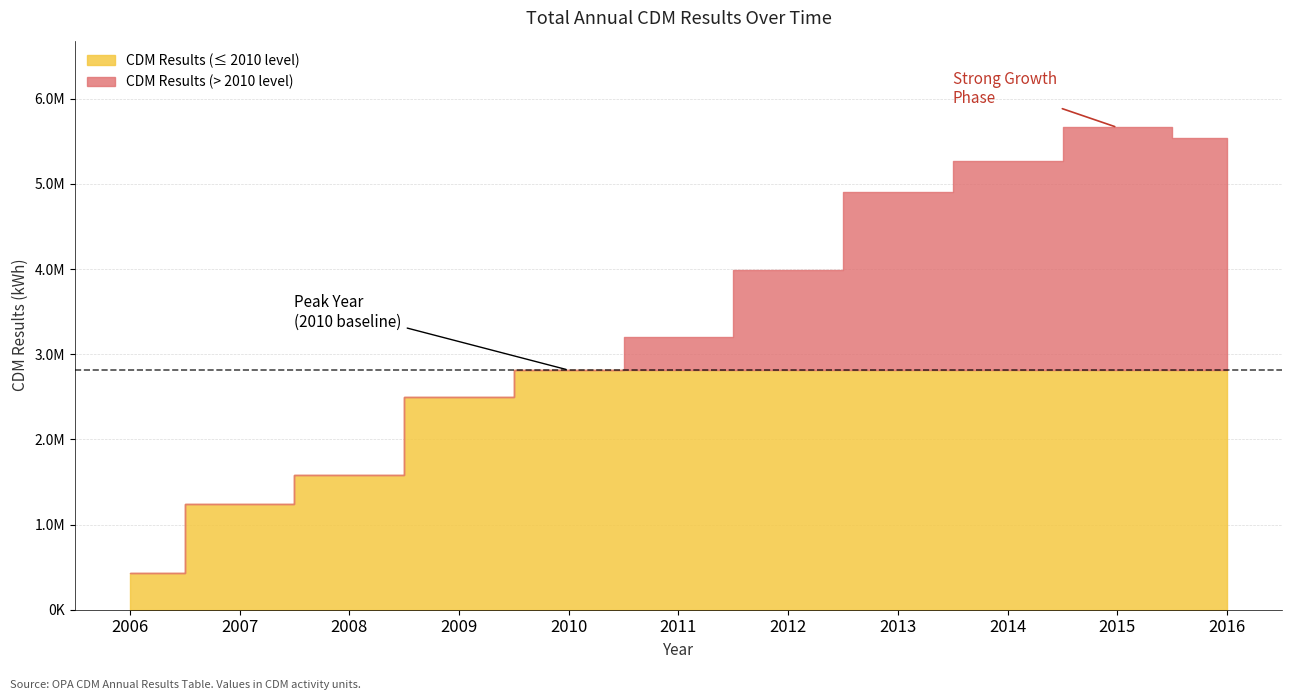

List the labels in order of value, smallest first.

2006, 2007, 2008, 2009, 2010, 2011, 2012, 2013, 2014, 2016, 2015